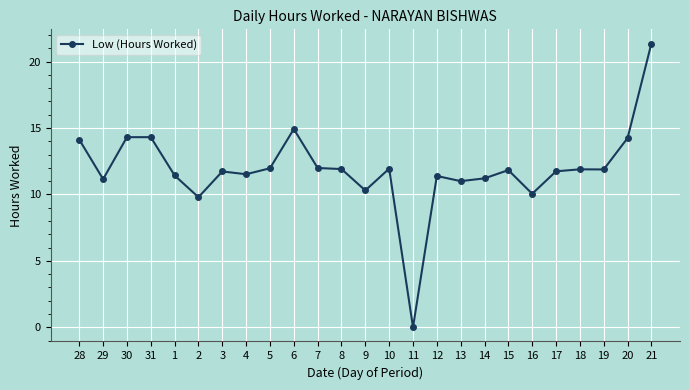

The value at 11 is 0.0. True or false?

True